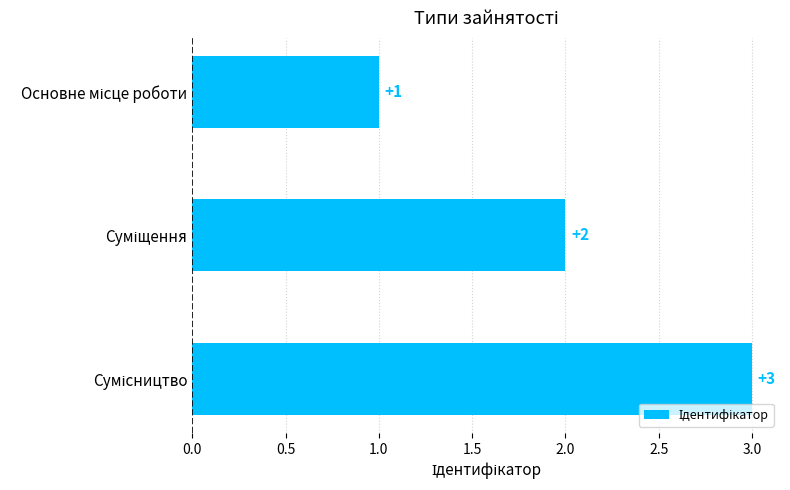

Are the bars horizontal?

Yes